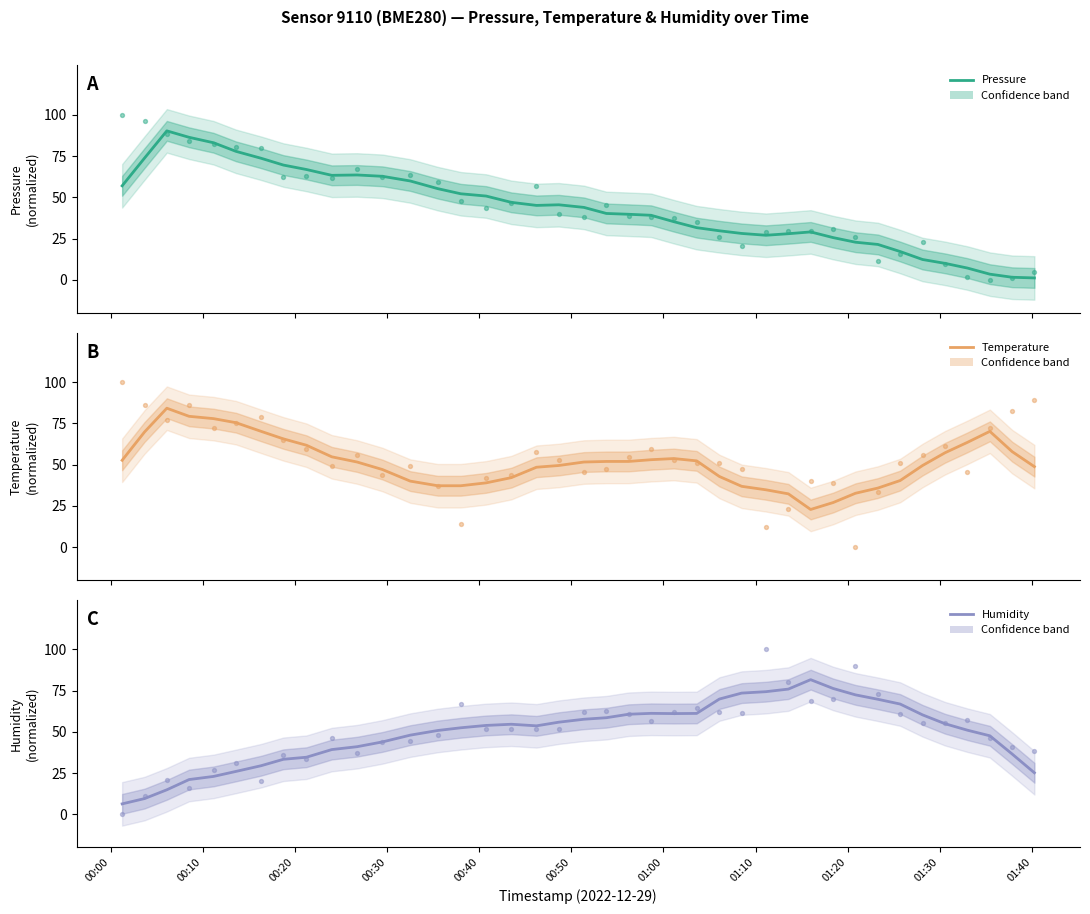

At how many categories does at least one series exceed 16?

40